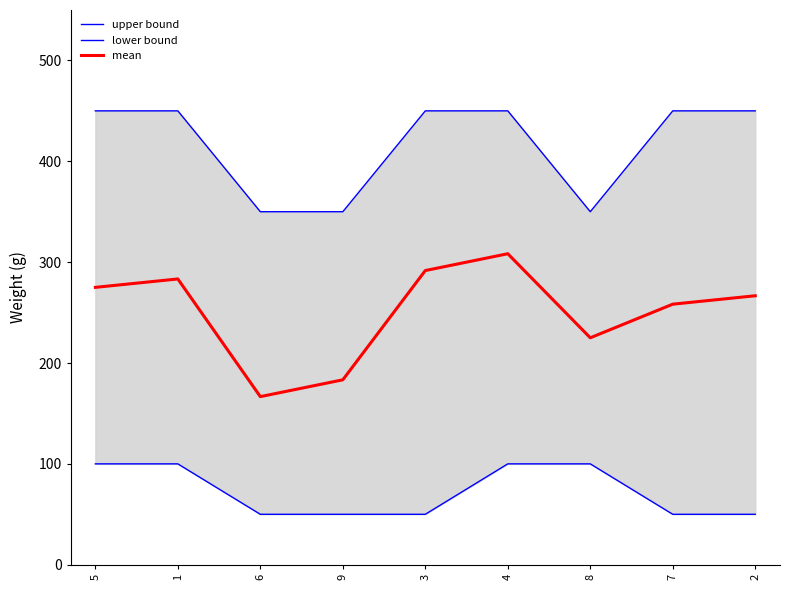

How many lower bound values are between 50 and 100?

9